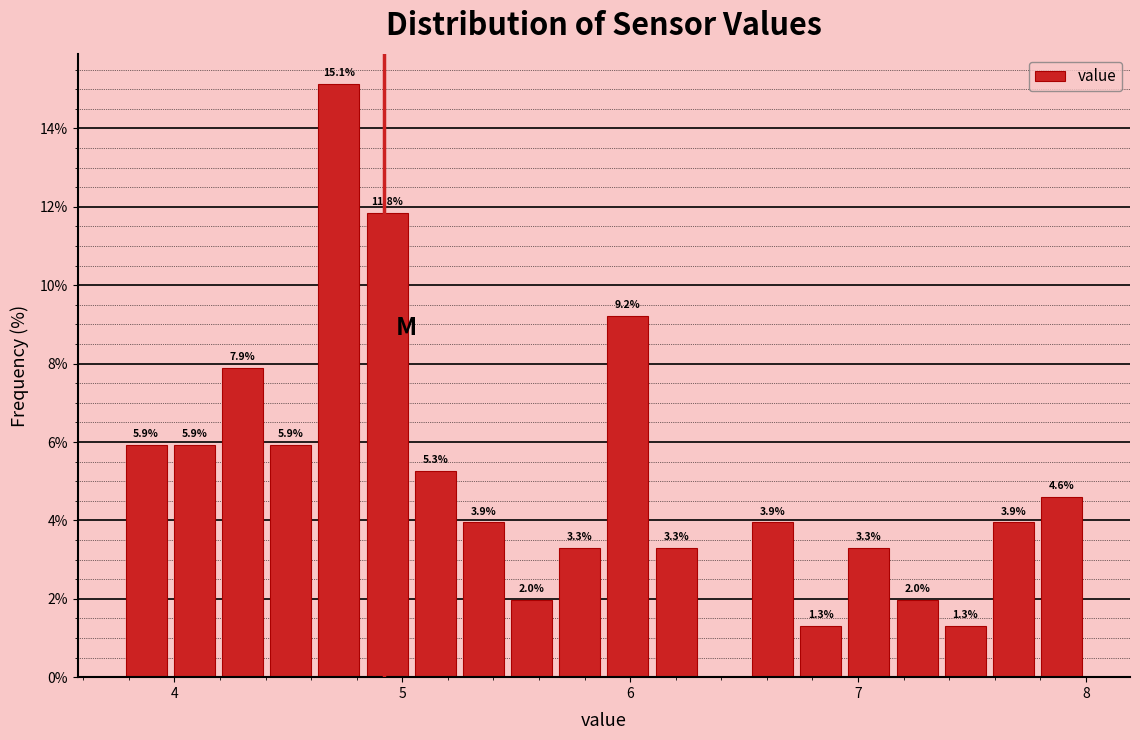

Read against the x-axis, roughly where is the centre of the tallest bar?

4.7